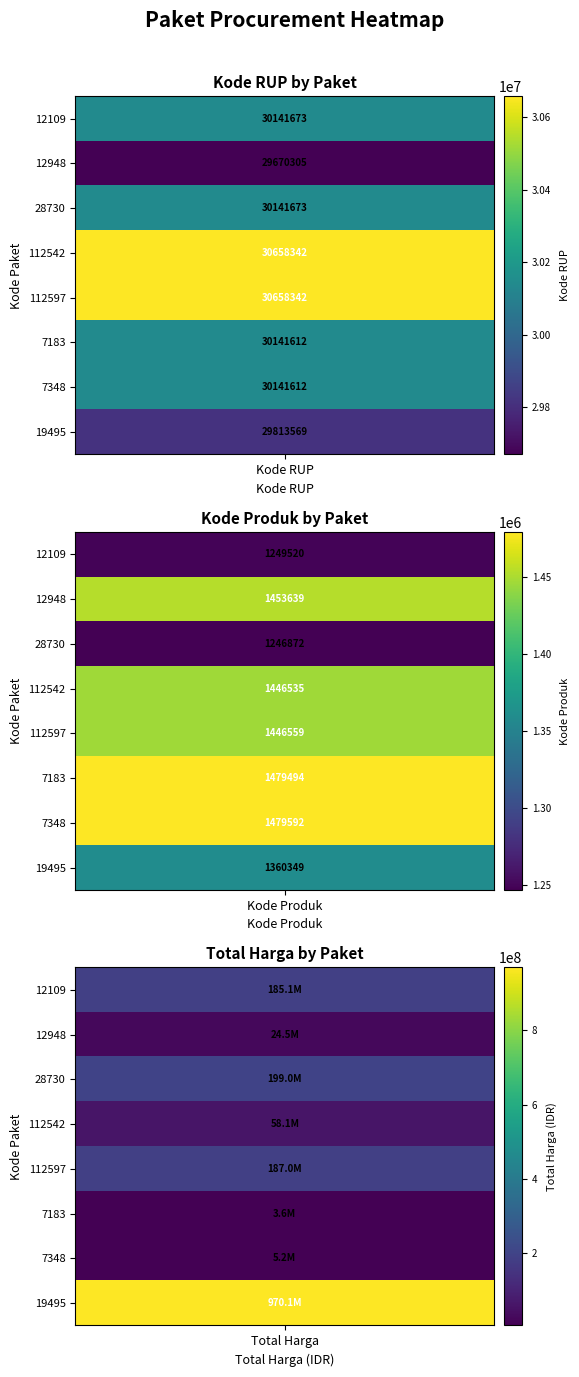

Between 1 and 7, which series saw the biggest shift?

Total Harga